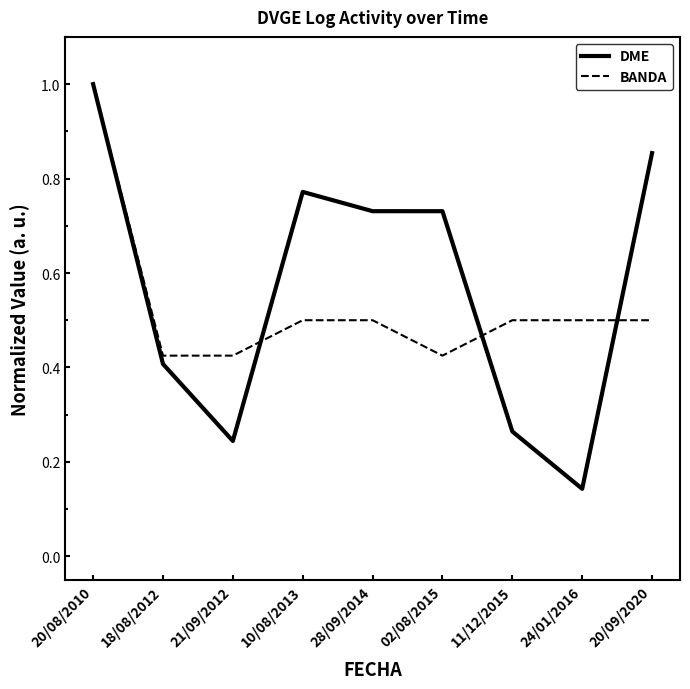

True or false: BANDA has a value of 0.5 at 11/12/2015.

True